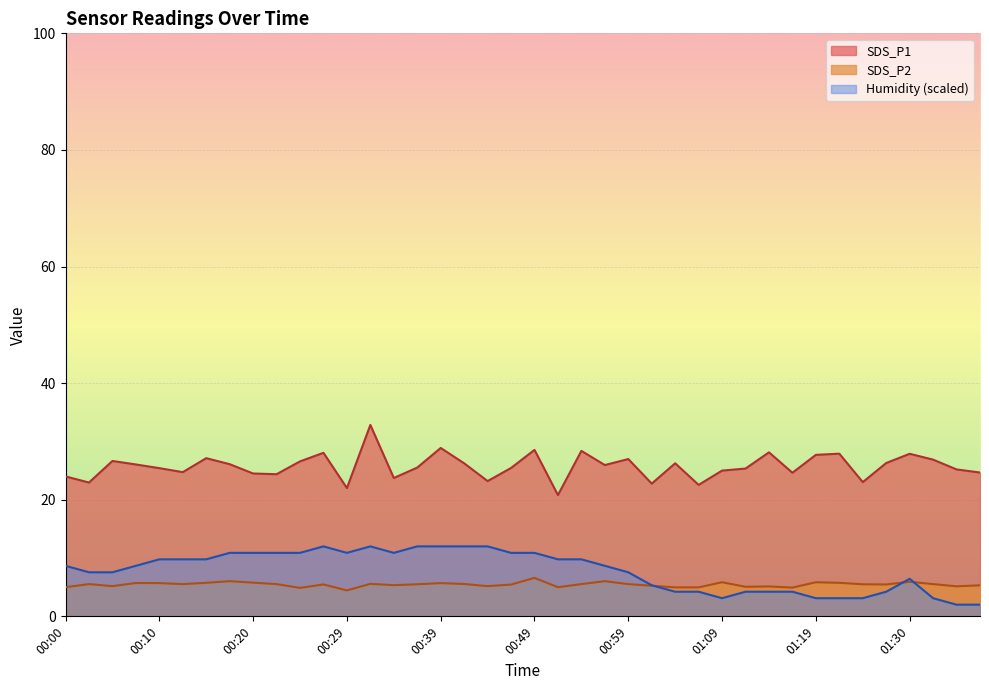

What is the label of the 20th point from the left?

00:47